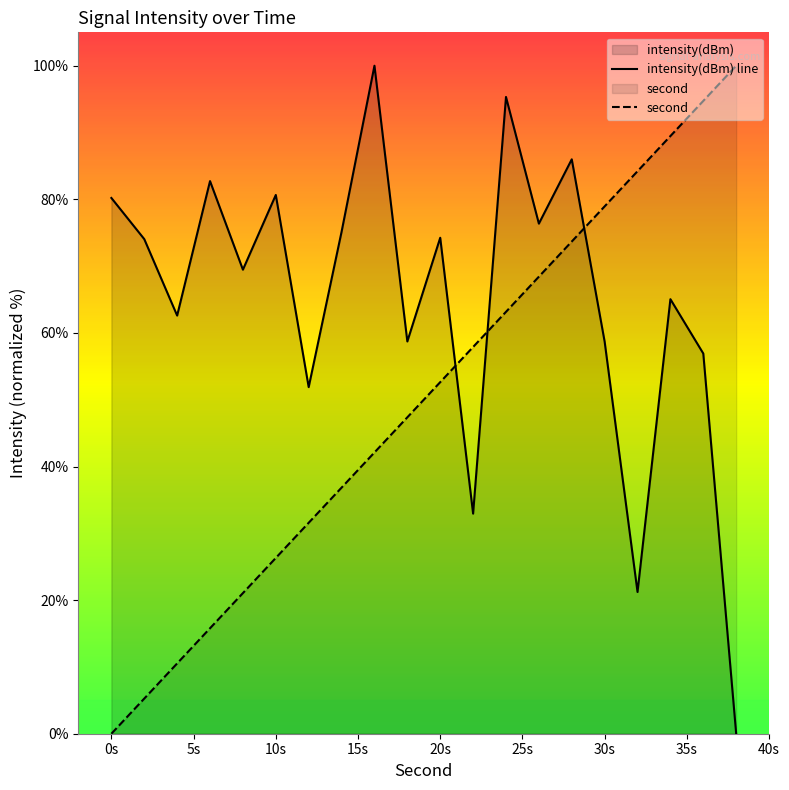

What is the total value across all series at 10s?

107.0